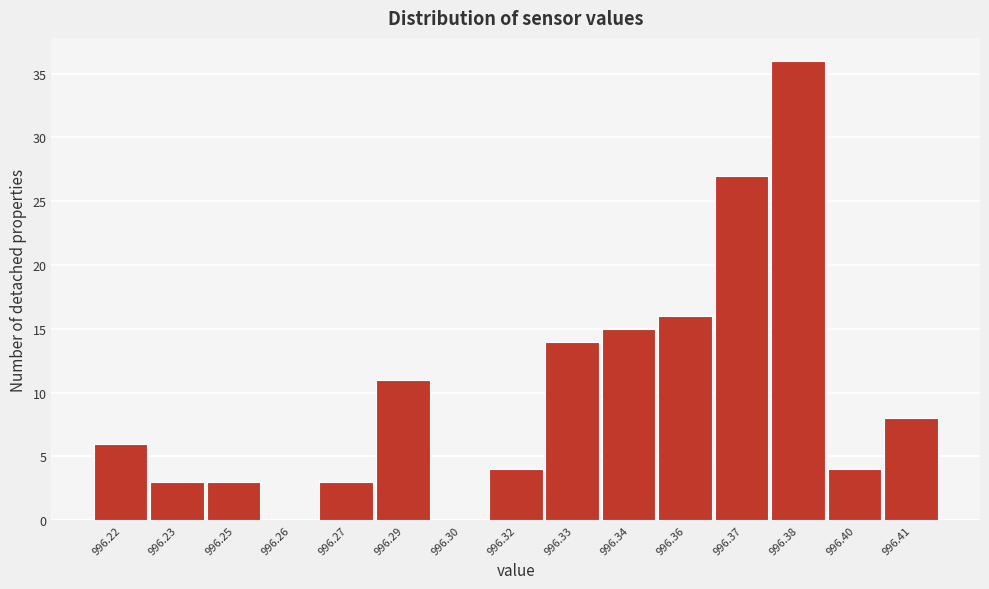

Reading right to left, extract all data points from this chart.

996.41=8	996.40=4	996.38=36	996.37=27	996.36=16	996.34=15	996.33=14	996.32=4	996.30=0	996.29=11	996.27=3	996.26=0	996.25=3	996.23=3	996.22=6